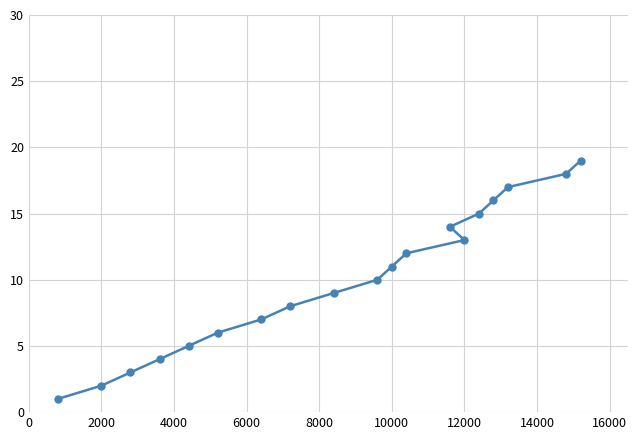

What is the maximum value shown in the chart?

19